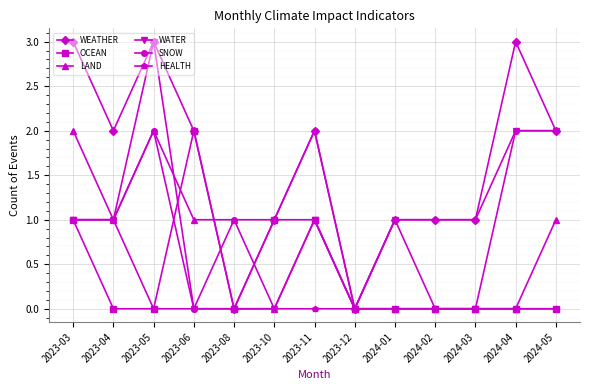

What is the label of the 4th point from the right?

2024-02